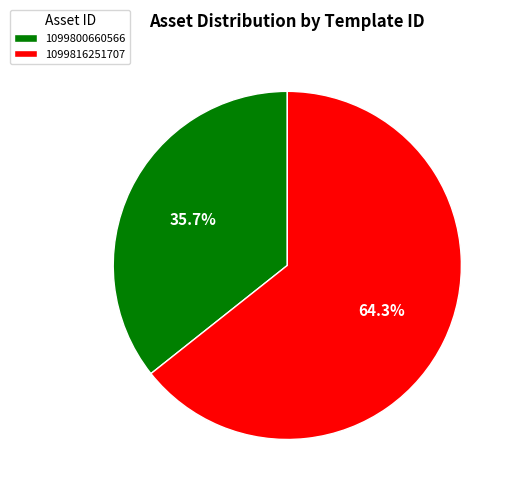

What portion of the pie excludes 1099816251707?

35.7%